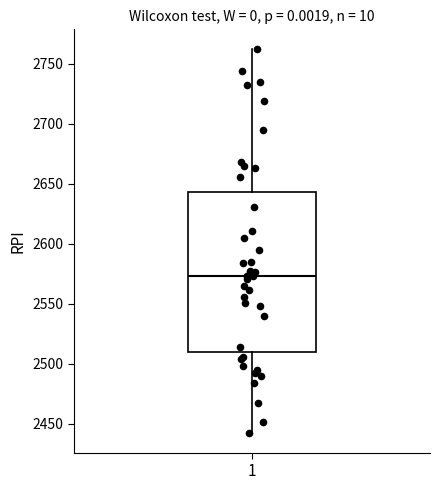

Where is the lower edge of the box at x = 1 on the y-axis? The values are not printed on the chart, so give them approximately, as read against the axis.

2510